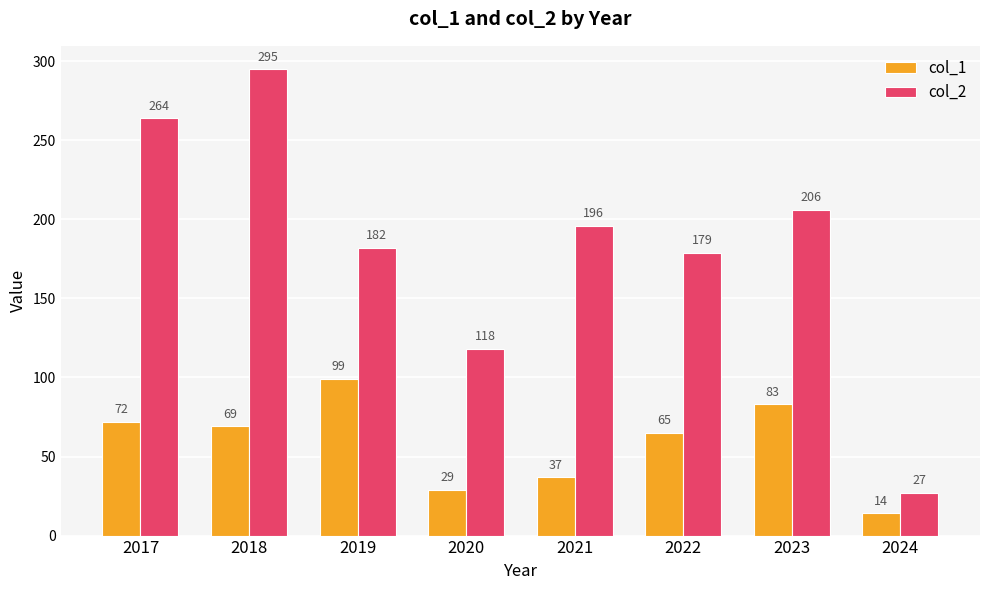

At which category does the chart reach its minimum across all series?

2024